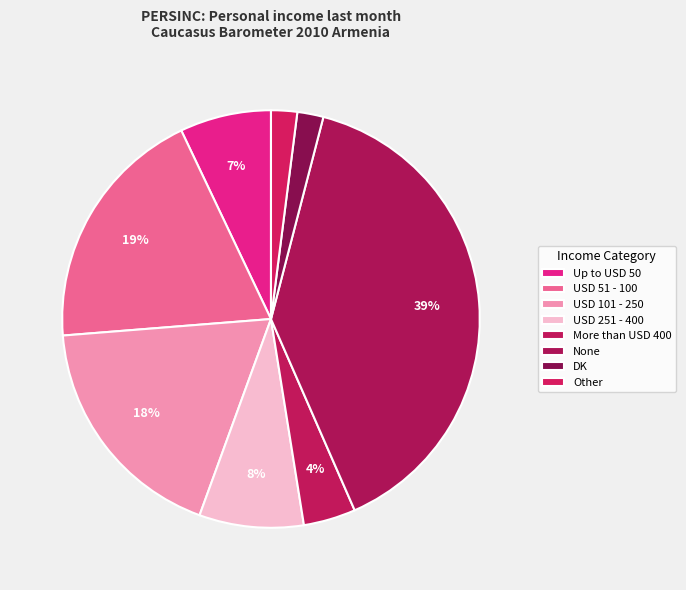

What is the change in value from USD 101 - 250 to More than USD 400?

-14